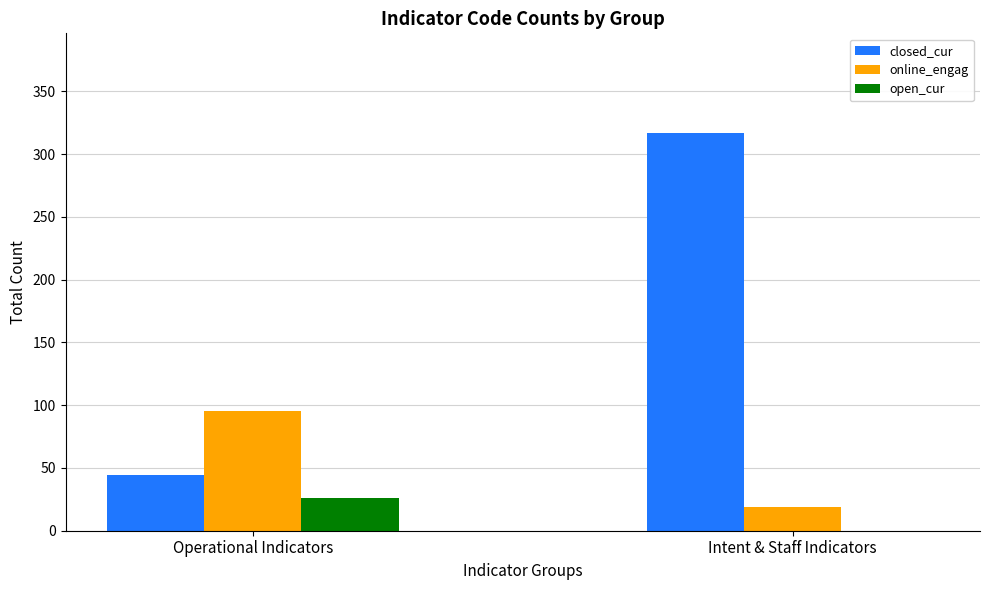

Between Operational Indicators and Intent & Staff Indicators, which series saw the biggest shift?

closed_cur